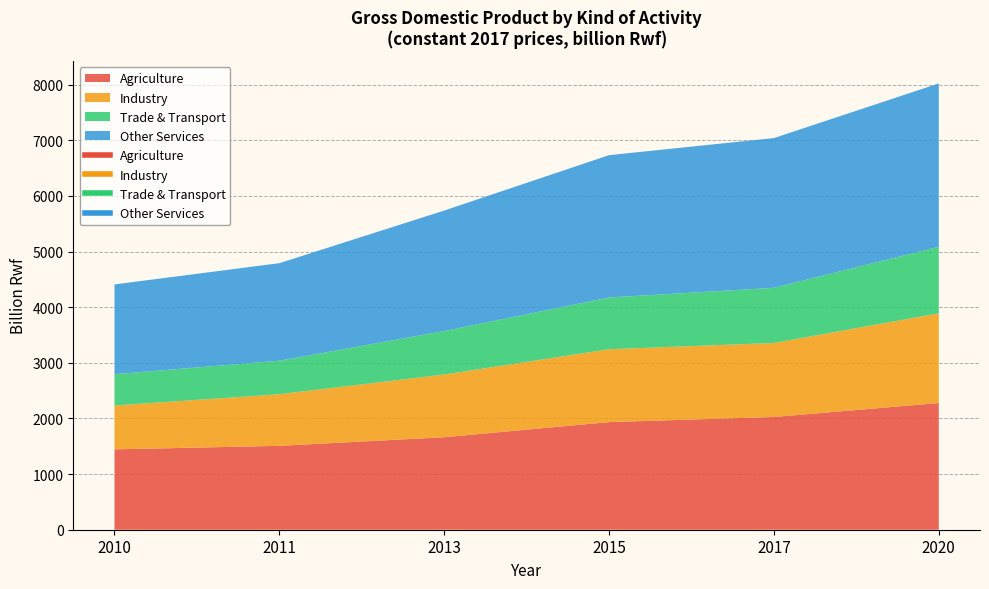

What is the difference between the second highest and minimum values in the Industry series?

542